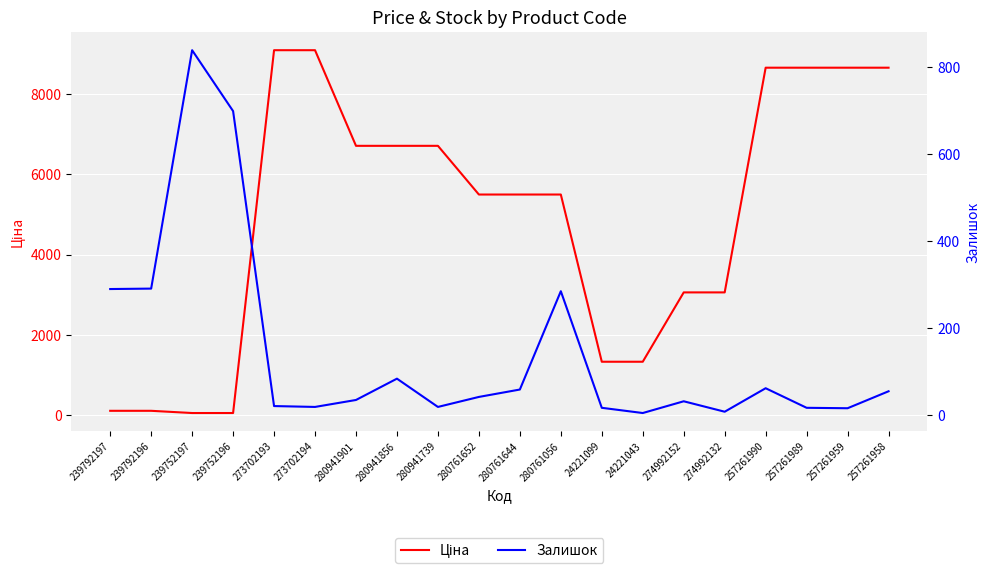

How many data points in Залишок are above 41?

9